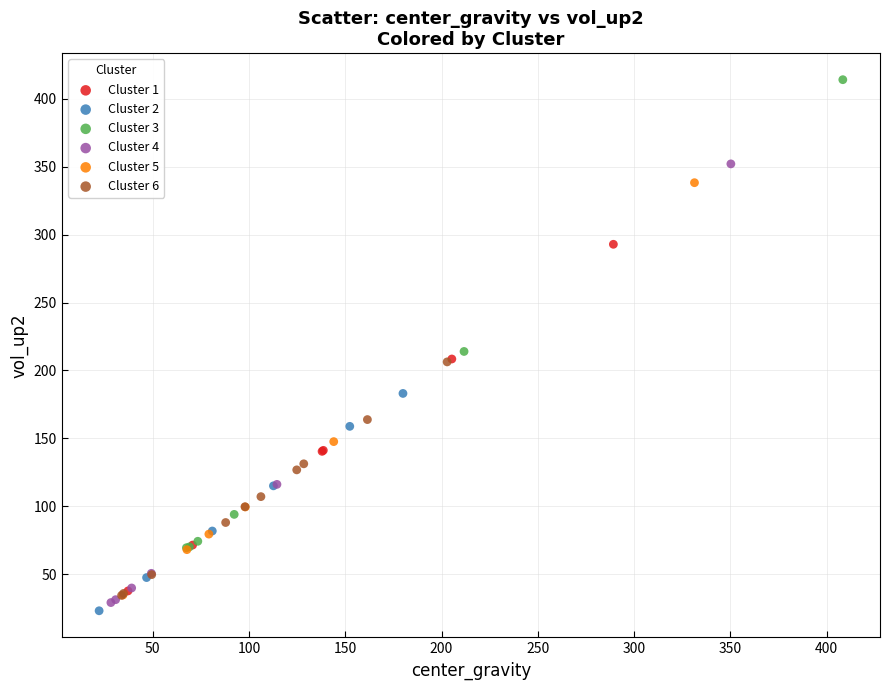

Which series contains the highest Y value?

Cluster 3